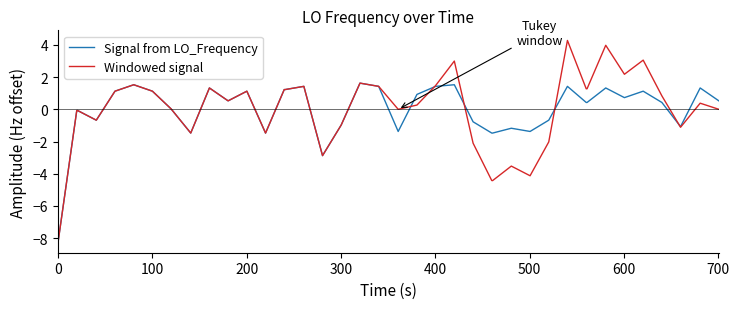

What is the maximum value for Windowed signal?

4.3